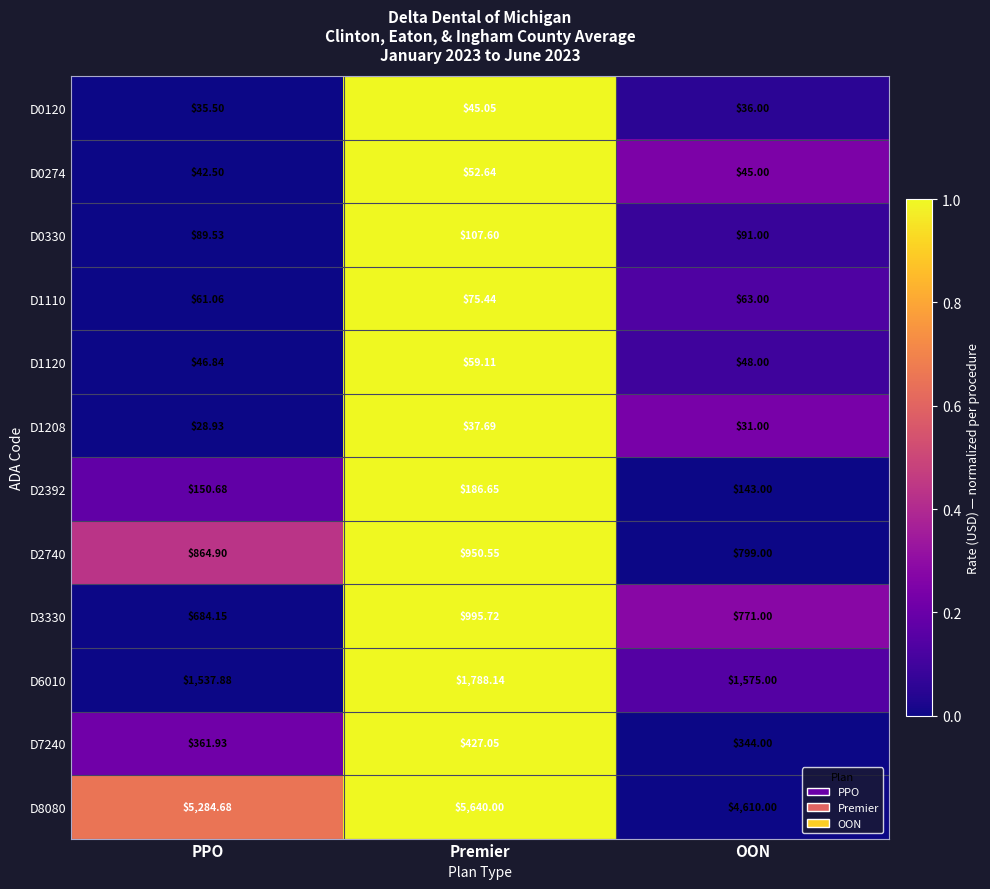

At which label does D8080 first exceed 5284?

PPO